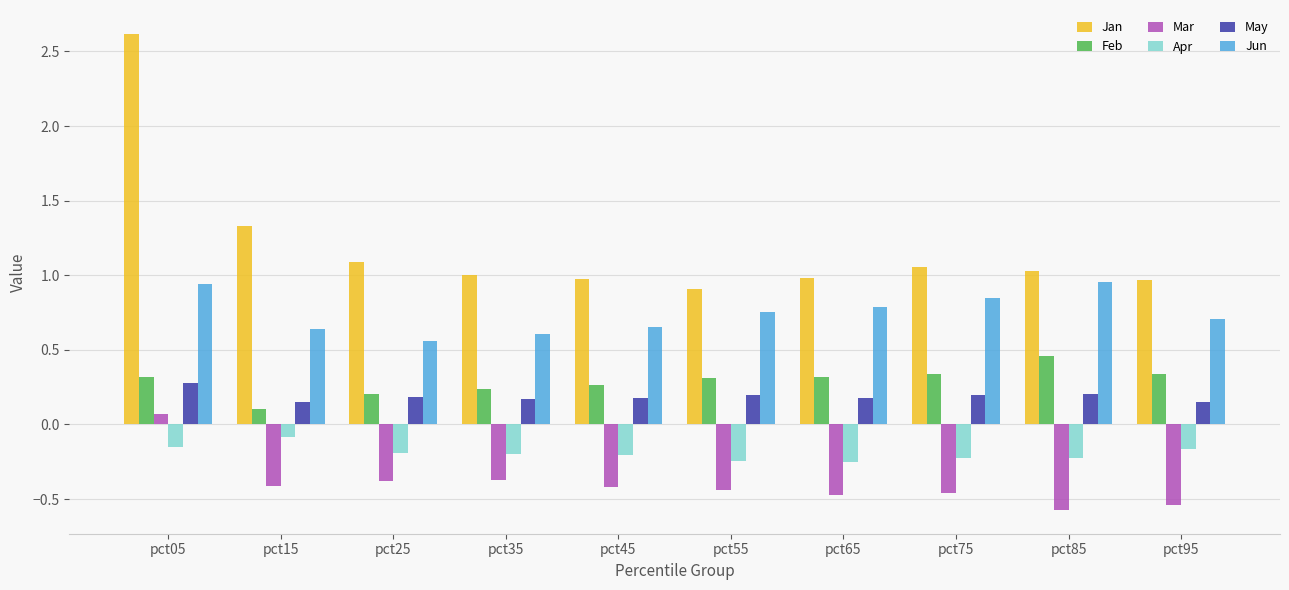

How many categories are shown in the chart?

10